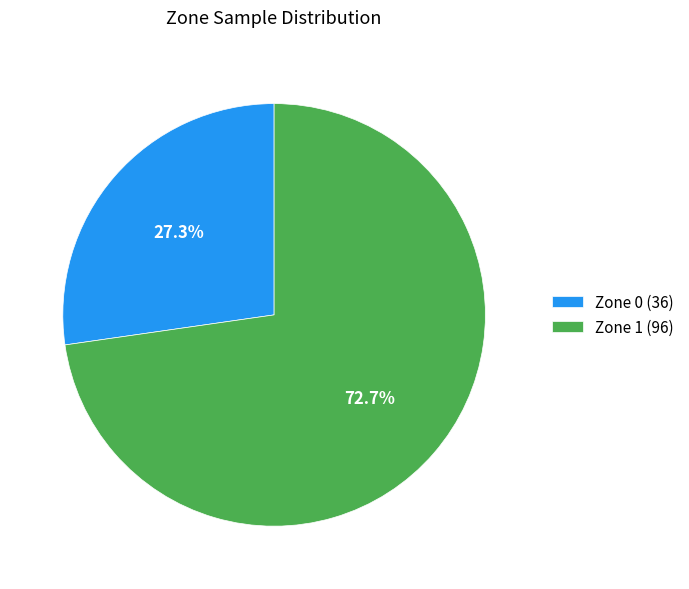

Does any single category account for the majority?

Yes